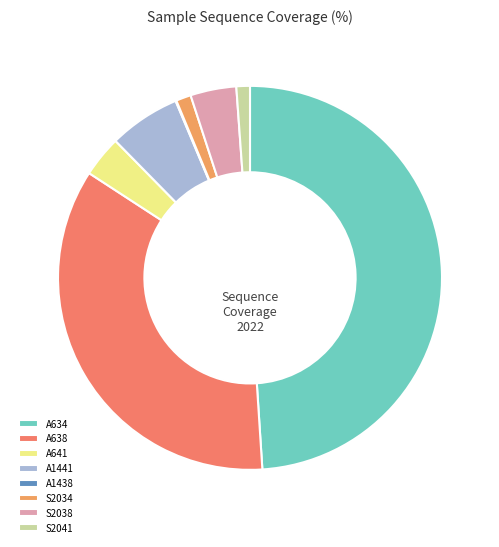

To the nearest percent, what portion does A634 represent?

49%